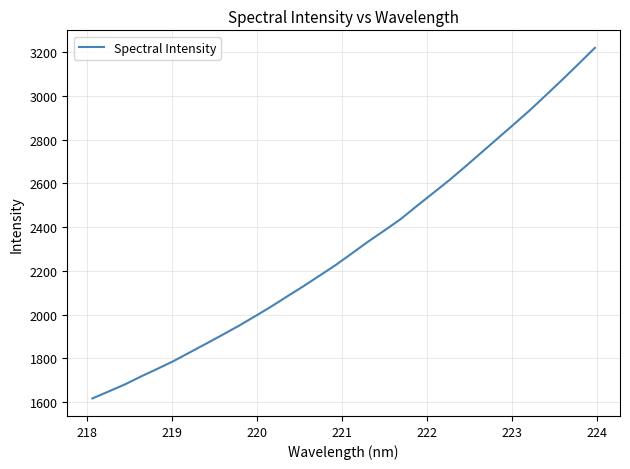

What is the maximum value shown in the chart?

3219.9